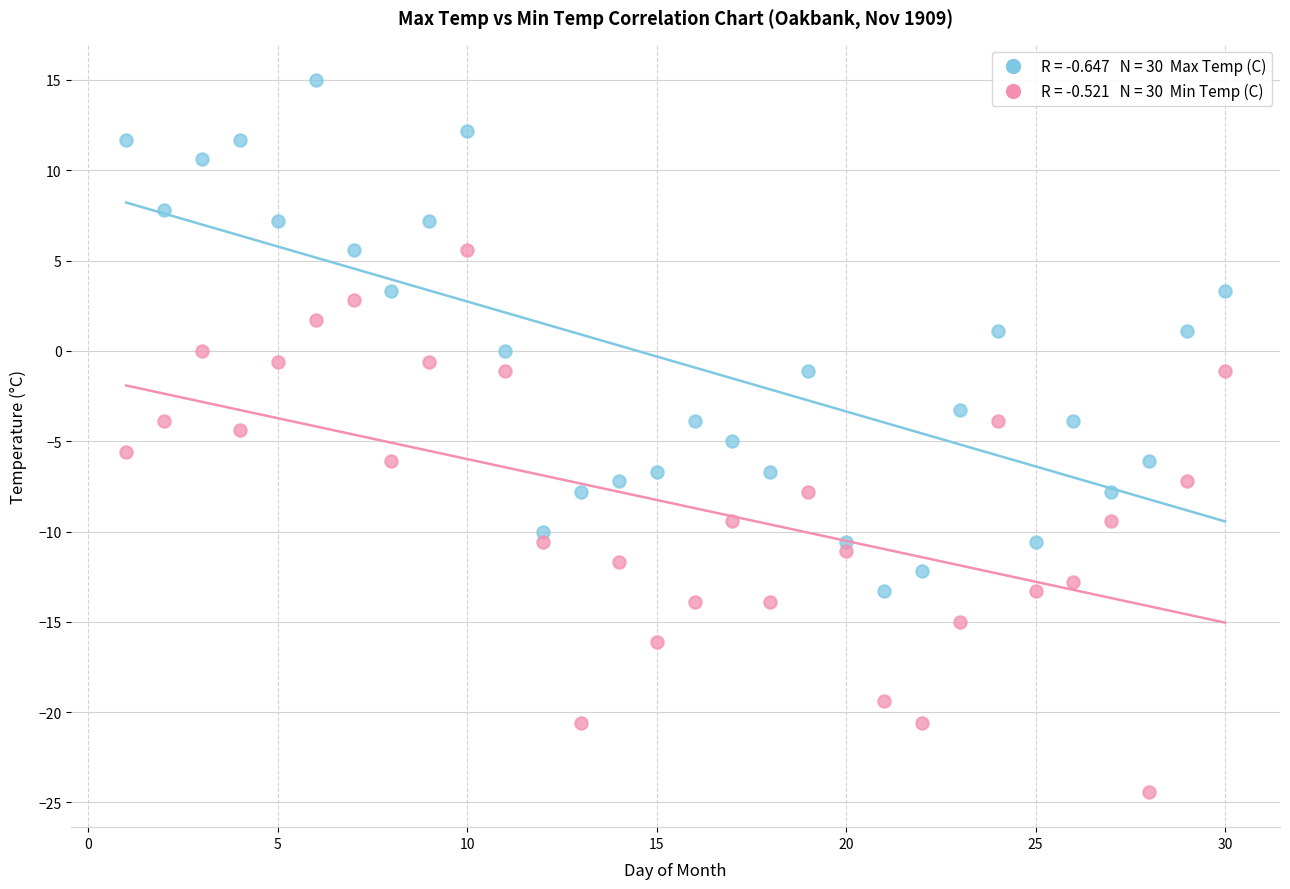

Across all data points, what is the range of Y values (max minus min)?

39.4